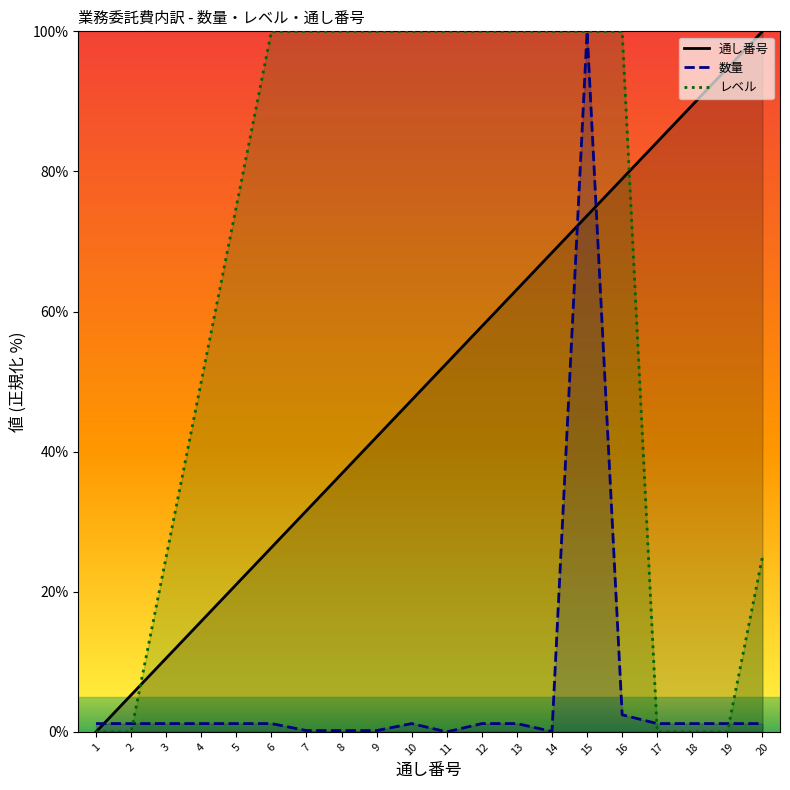

Reading left to right, list all the values displayed in this chart.

通し番号: 0.0	5.3	10.5	15.8	21.1	26.3	31.6	36.8	42.1	47.4	52.6	57.9	63.2	68.4	73.7	78.9	84.2	89.5	94.7	100.0
数量: 1.2	1.2	1.2	1.2	1.2	1.2	0.2	0.2	0.2	1.2	0.0	1.2	1.2	0.1	100.0	2.4	1.2	1.2	1.2	1.2
レベル: 0.0	0.0	25.0	50.0	75.0	100.0	100.0	100.0	100.0	100.0	100.0	100.0	100.0	100.0	100.0	100.0	0.0	0.0	0.0	25.0